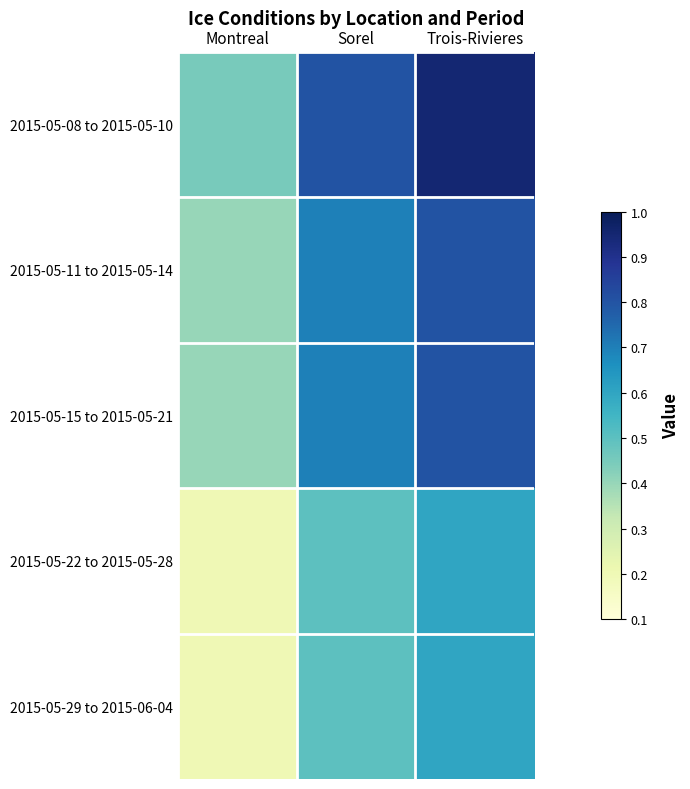

At how many categories does at least one series exceed 0?

3